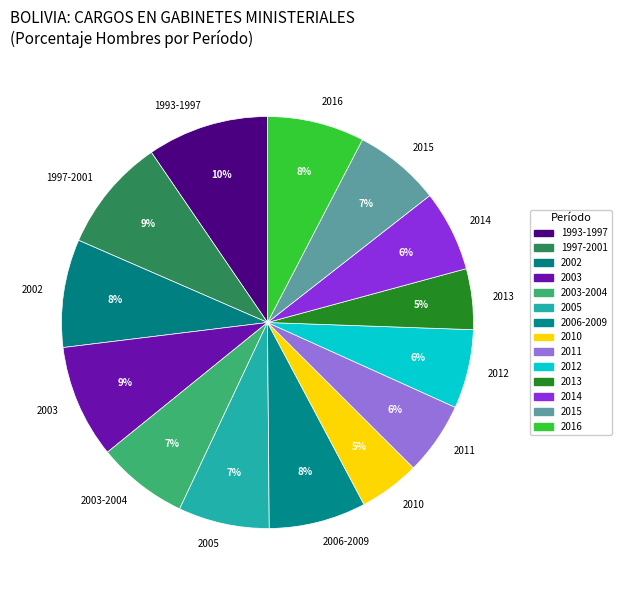

To the nearest percent, what is the average slice percentage?

7%